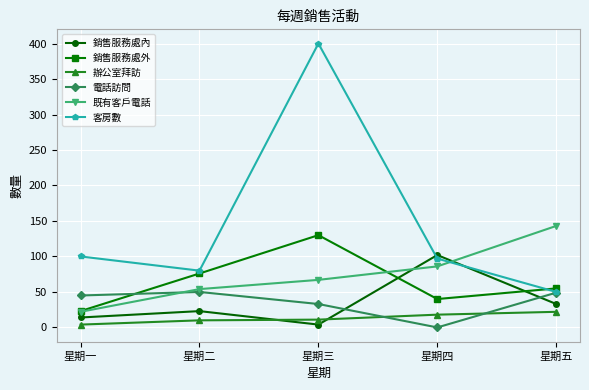

What value does the 銷售服務處外 series have at 星期三?

130